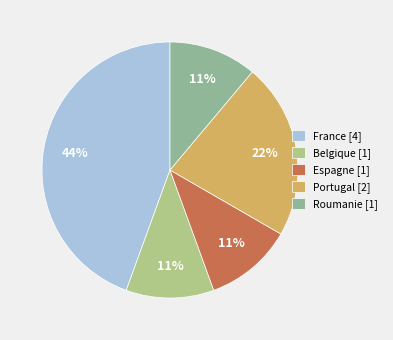

Rank the categories by value from highest to lowest.

France, Portugal, Belgique, Espagne, Roumanie